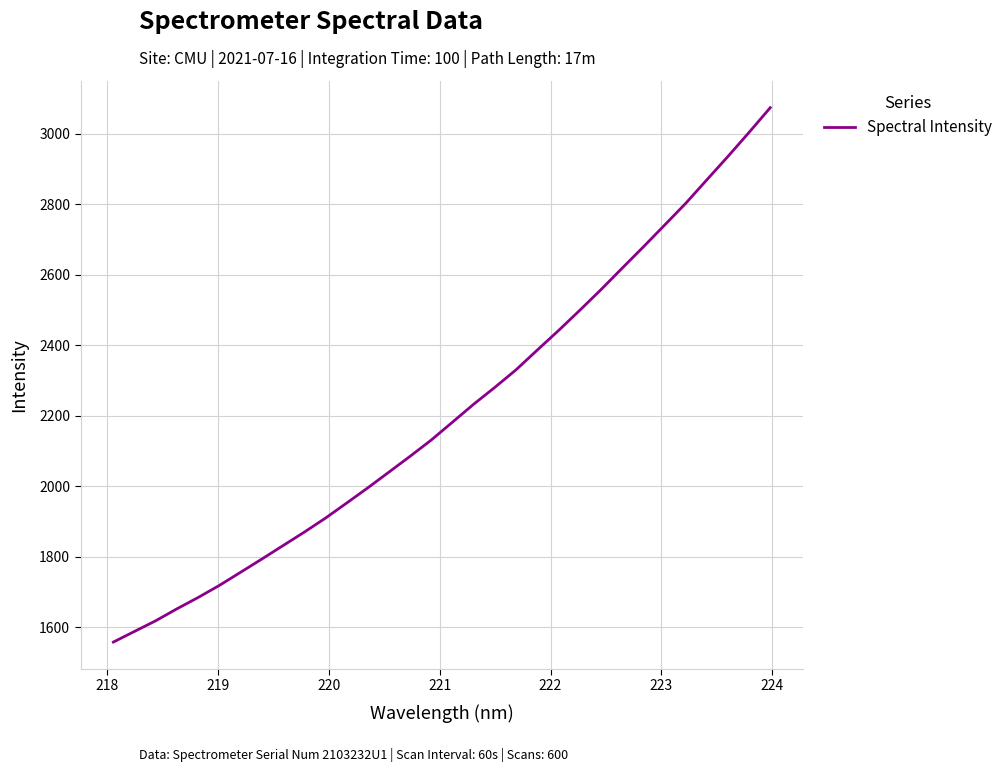

What is the minimum value shown in the chart?

1557.7